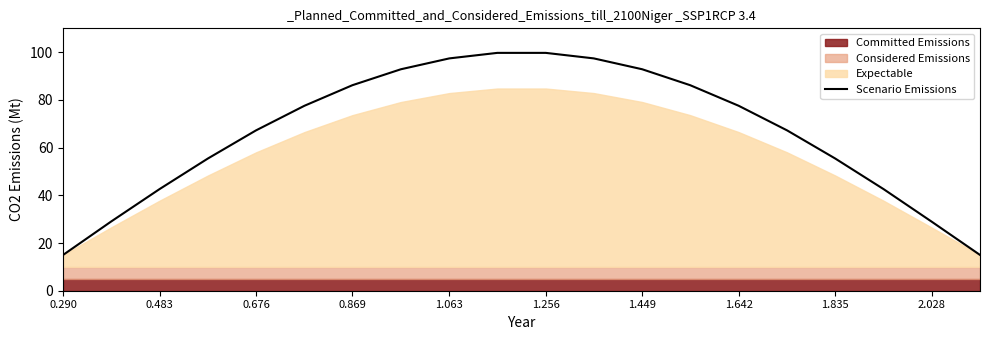

The value of Scenario Emissions at 1.256 is 158.8. True or false?

False